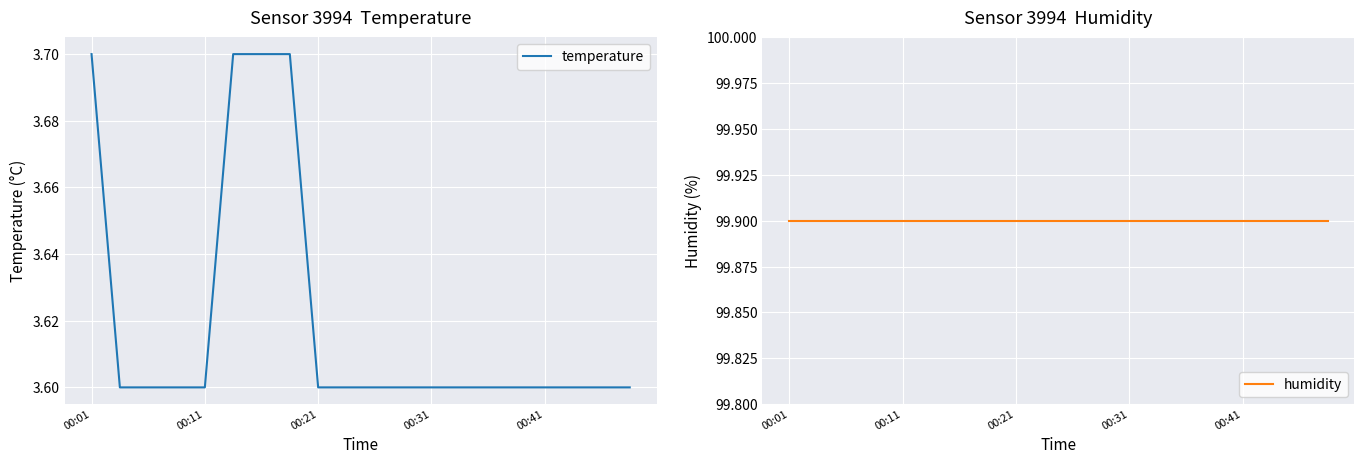

Read the temperature value at 15.

3.6